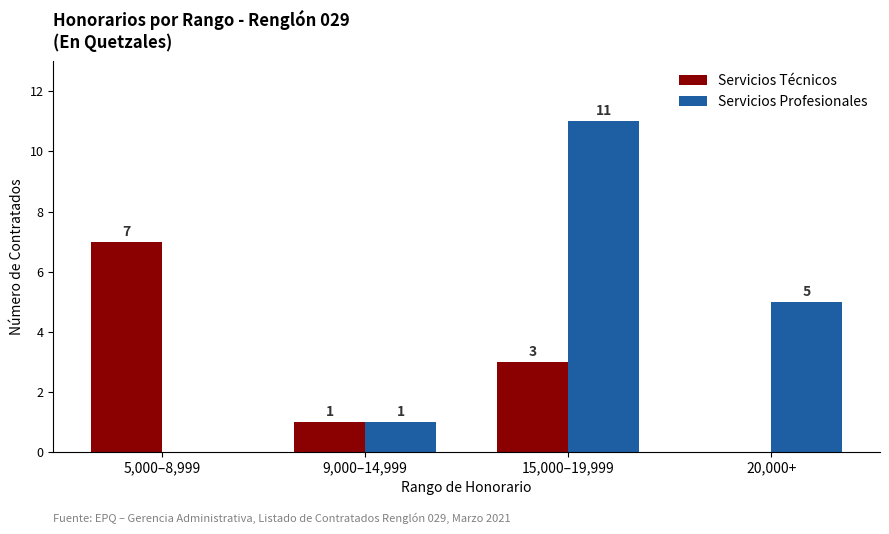

What is the sum of the Servicios Profesionales values at 5,000–8,999 and 9,000–14,999?

1